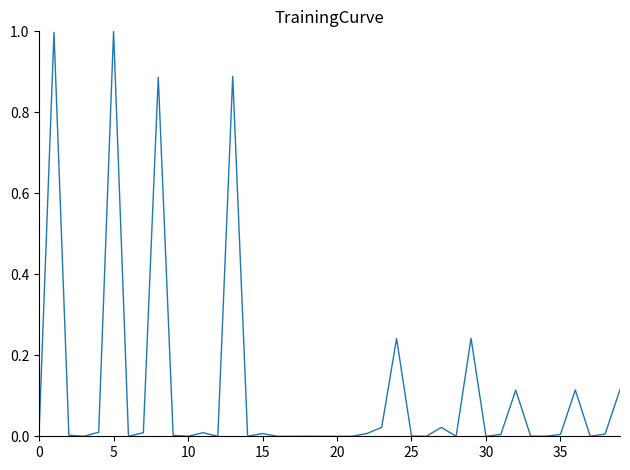

Does the chart have visible grid lines?

No